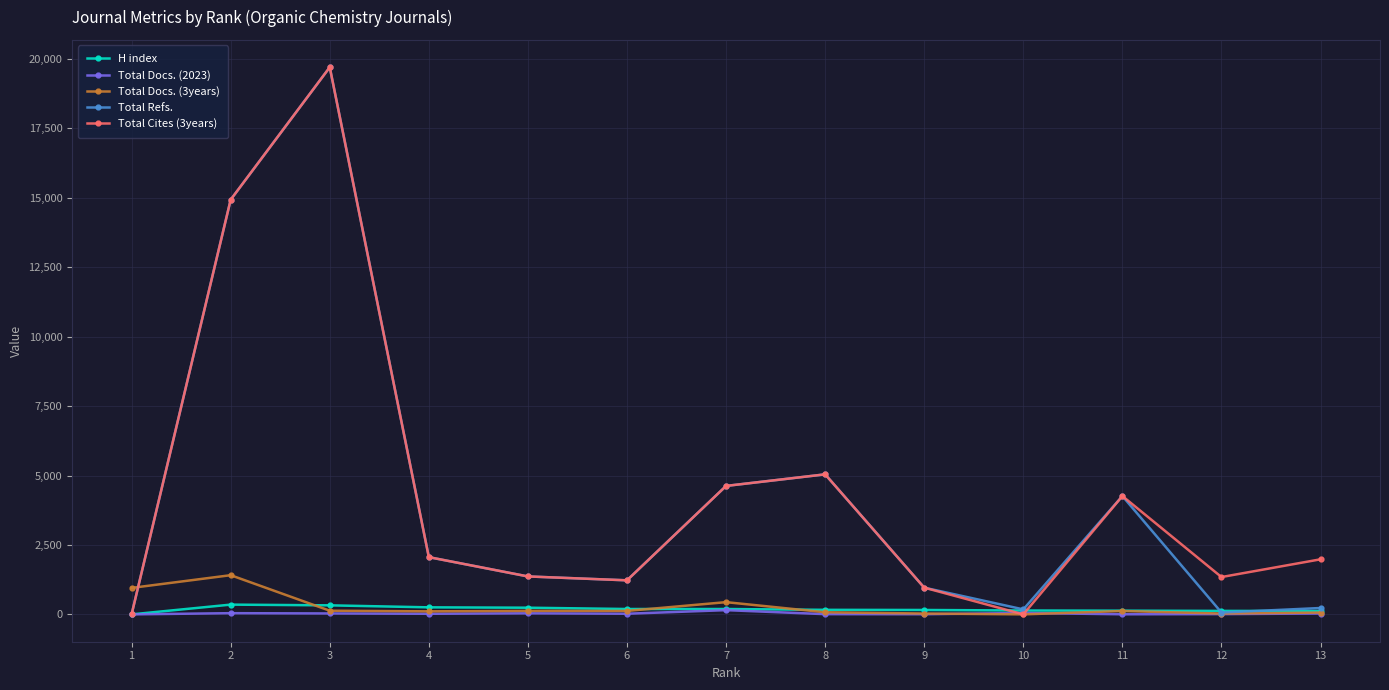

The Total Cites (3years) series shows 1226 at 6. True or false?

True